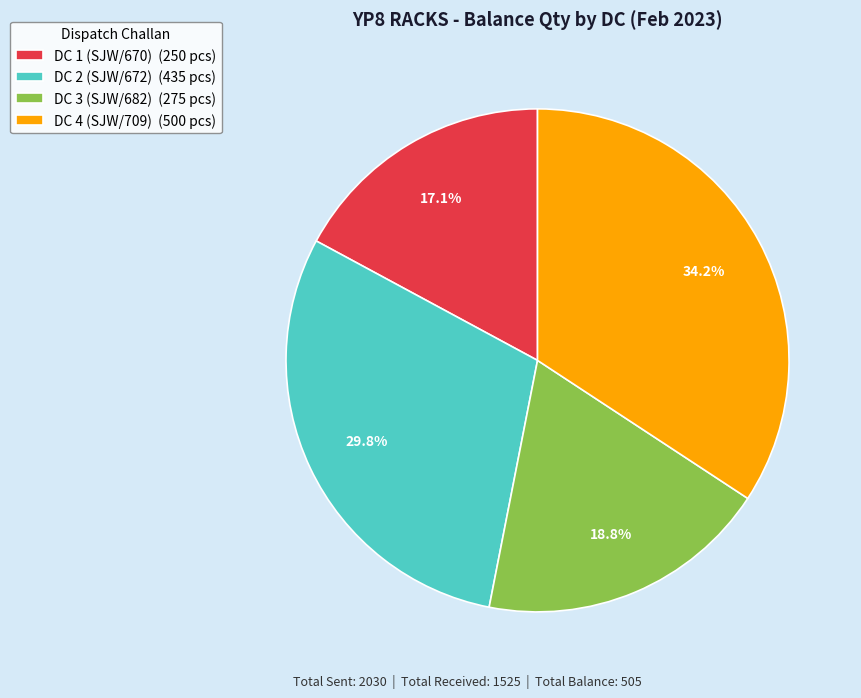

Does DC 4 (SJW/709) account for over 50% of the chart?

No